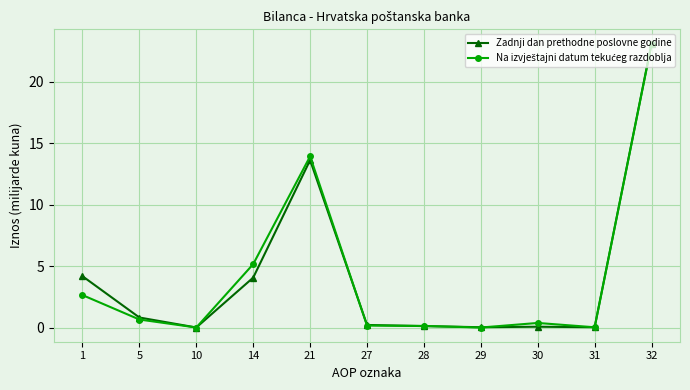

What is the maximum value shown in the chart?

23.1